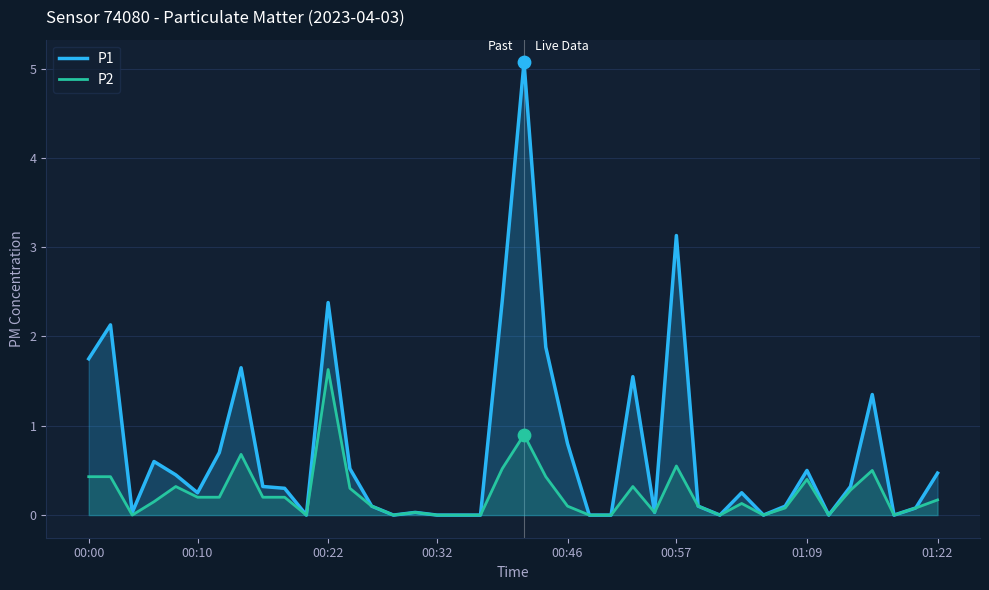

Which series has the widest spread of Y values?

P1